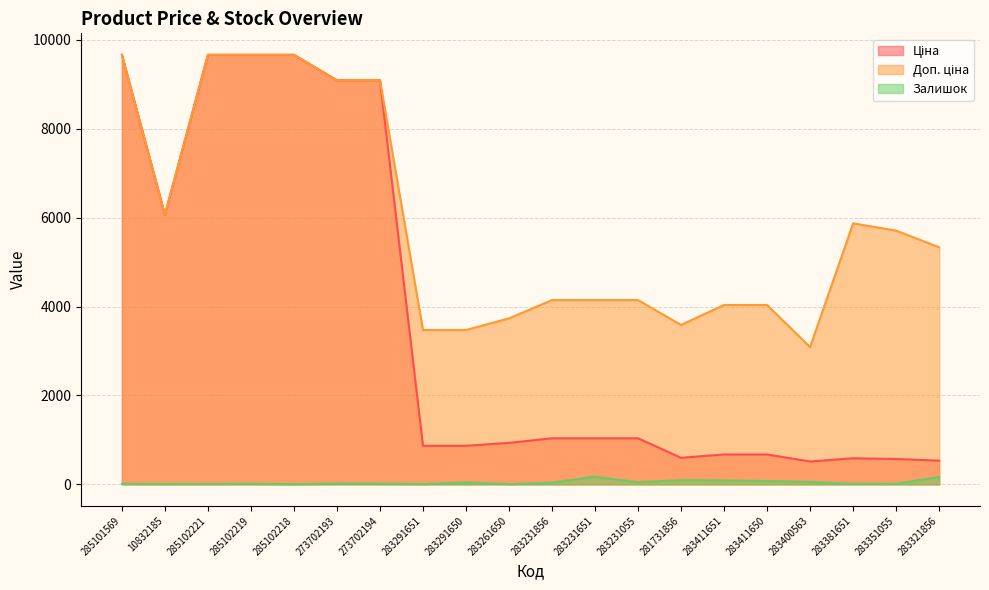

What is the lowest value of the Доп. ціна series?

3088.4